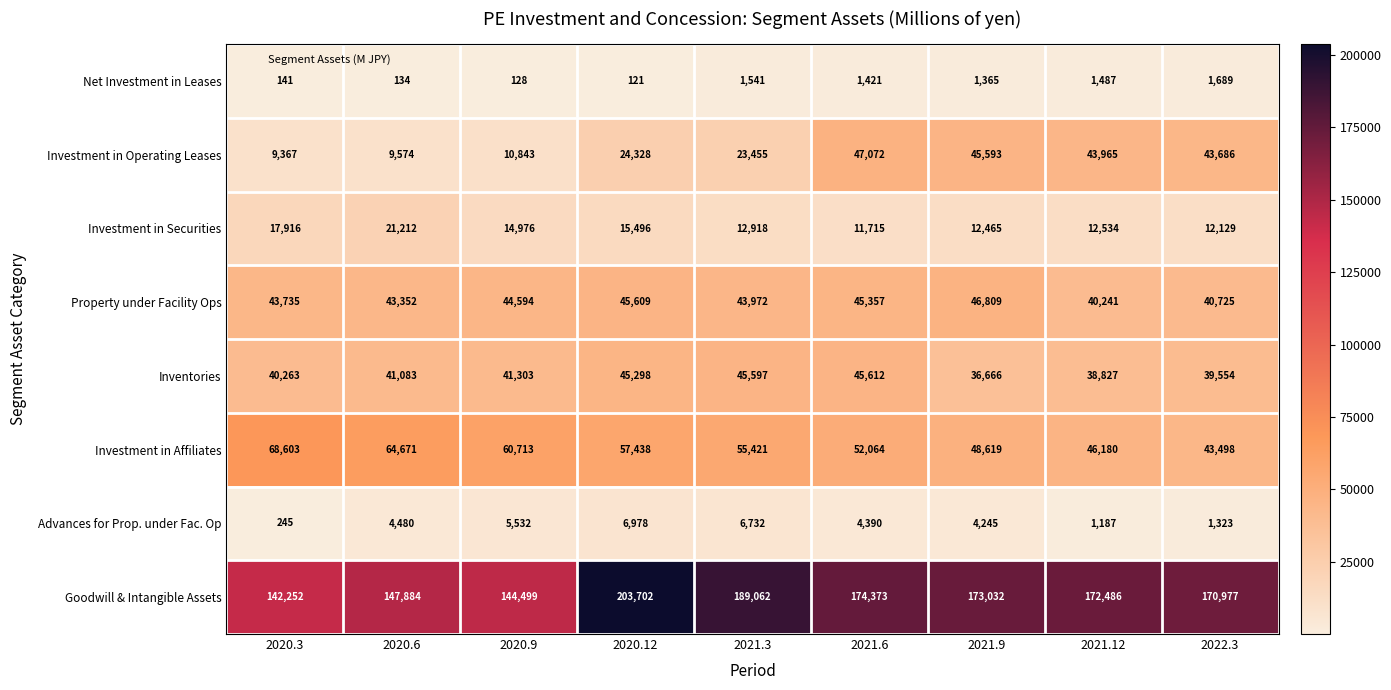

At which label does Investment in Securities first exceed 12918?

2020.3